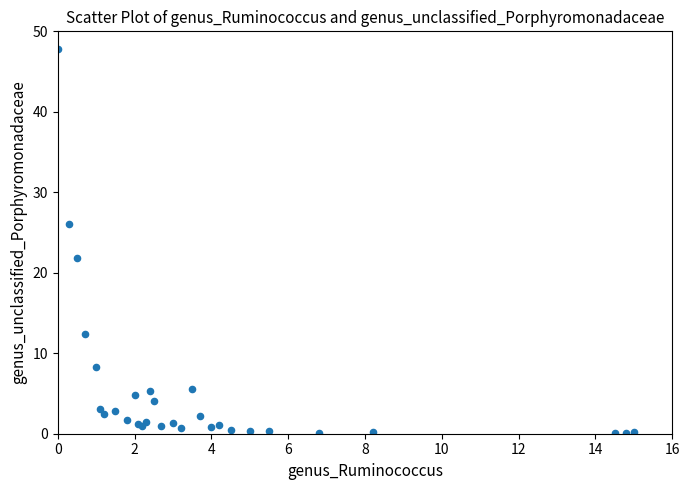

What Y value in the scatter plot is closest to 23?

21.8